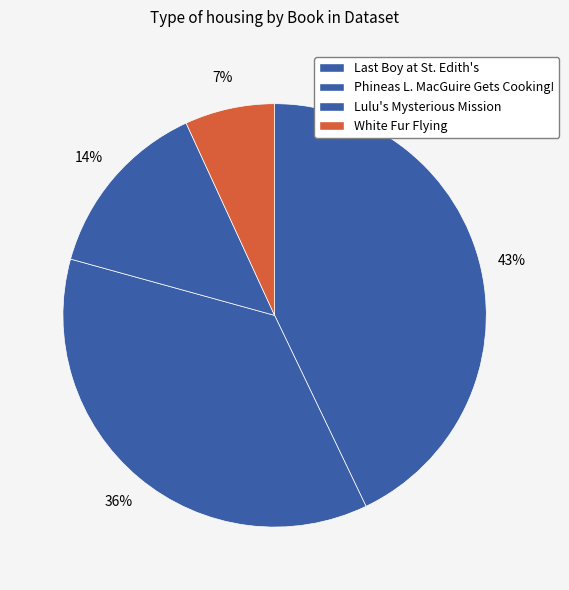

What is the change in value from Phineas L. MacGuire Gets Cooking! to Lulu's Mysterious Mission?

-256596450